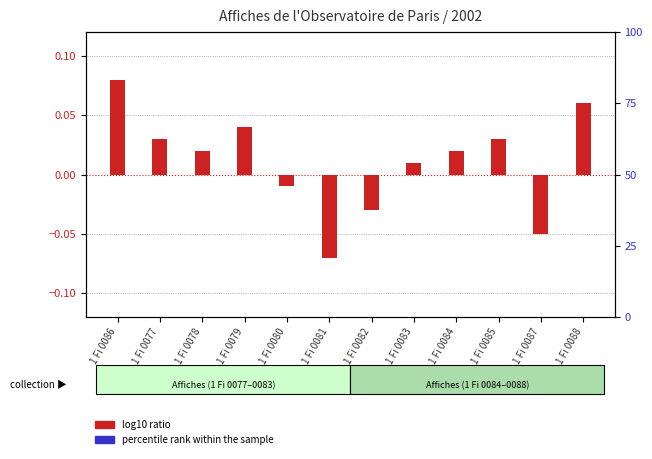

The value of percentile rank within the sample at 1 Fi 0078 is 0.0. True or false?

True